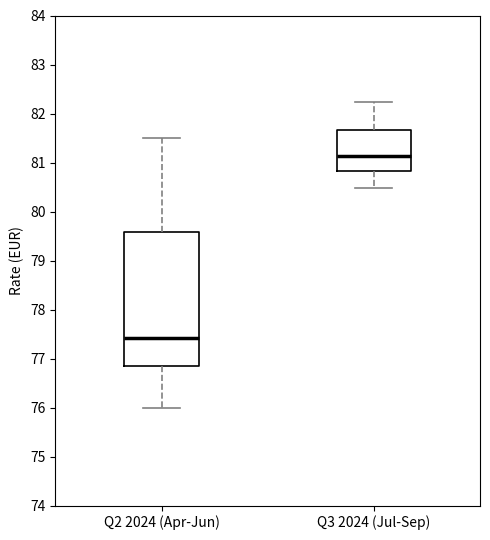

Where does the lower whisker of the box for Q3 2024 (Jul-Sep) end on the y-axis? The values are not printed on the chart, so give them approximately, as read against the axis.

80.5